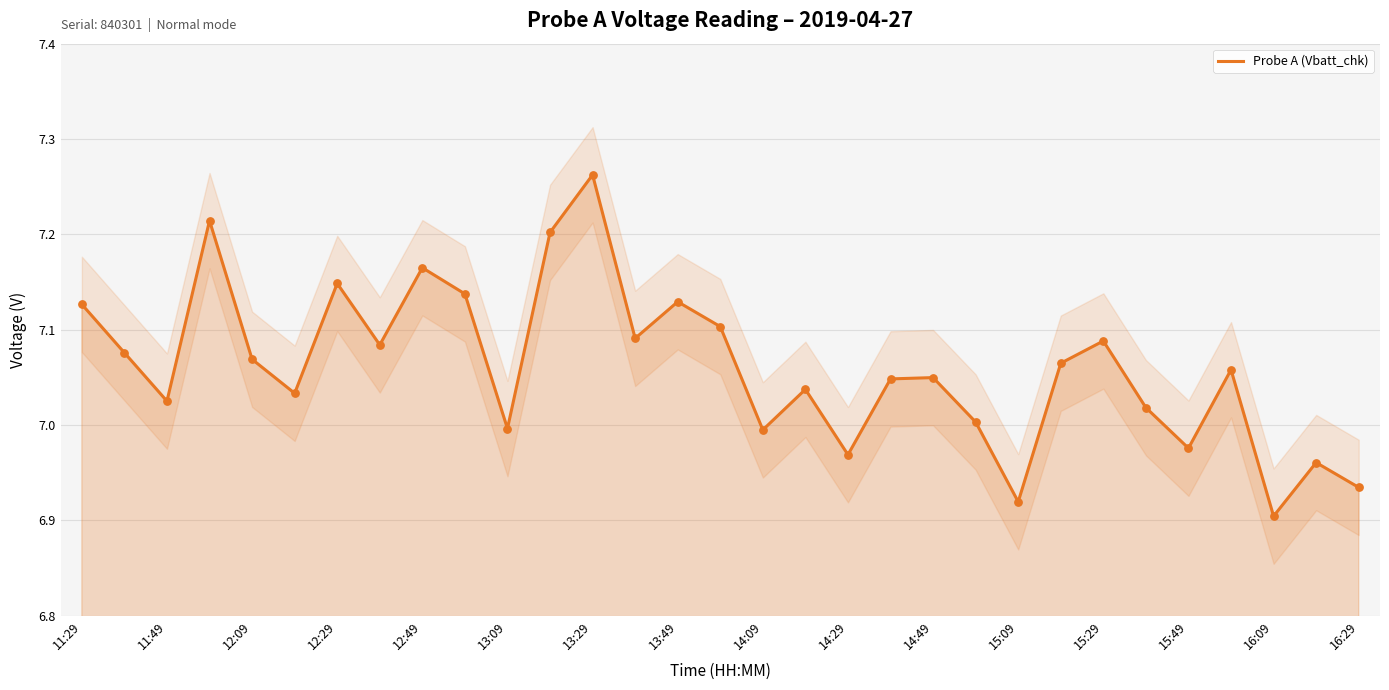

At which label does Probe A (Vbatt_chk) reach its peak?

13:29